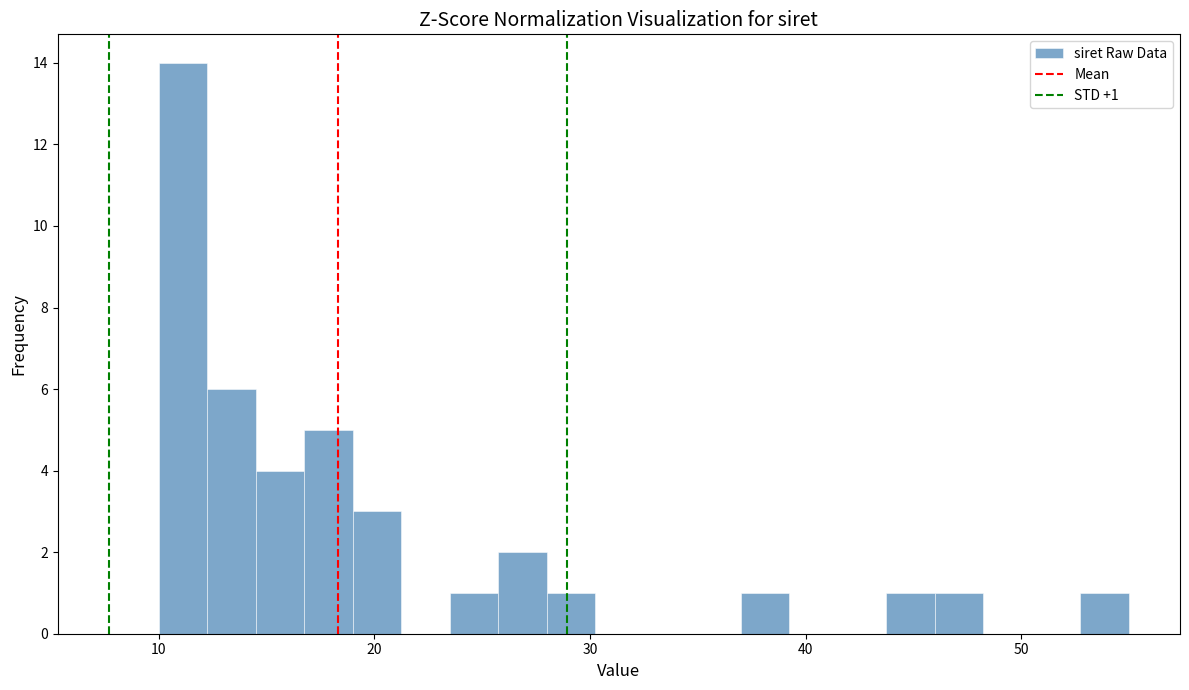

Around what value on the x-axis is the tallest bar? Give the approximate position of its centre, as read against the axis.

11